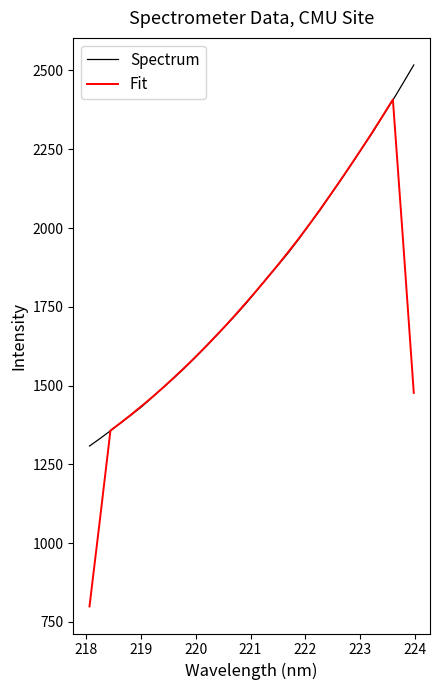

What is the maximum value for Fit?

2407.7